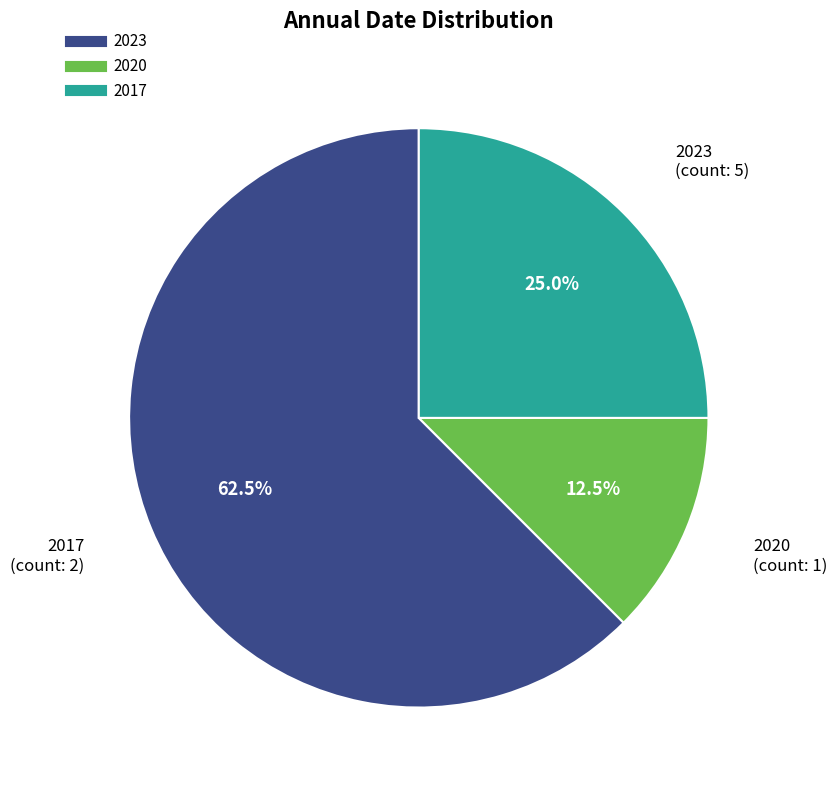

Is there any slice that represents more than half of the pie?

Yes